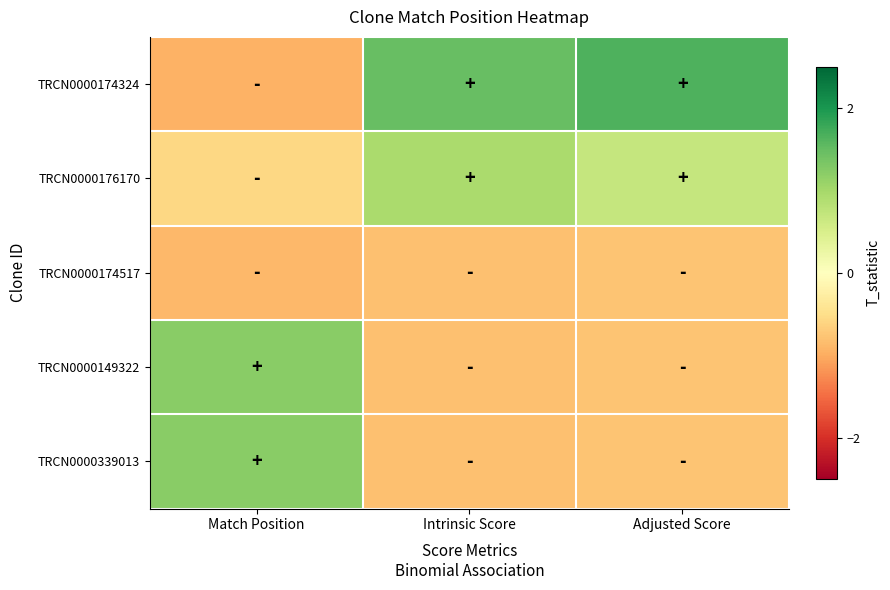

How many data points does each series have?

3